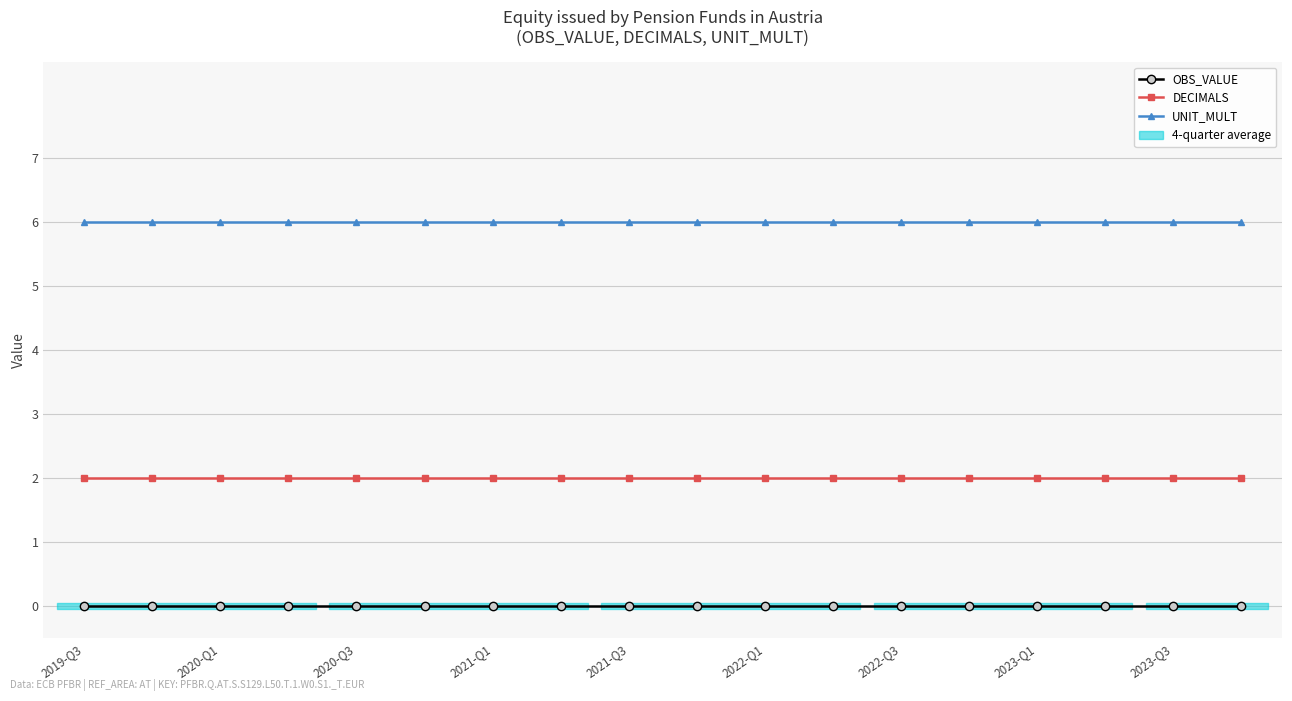

Rank the series at 2023-Q1 from lowest to highest value.

OBS_VALUE, DECIMALS, UNIT_MULT